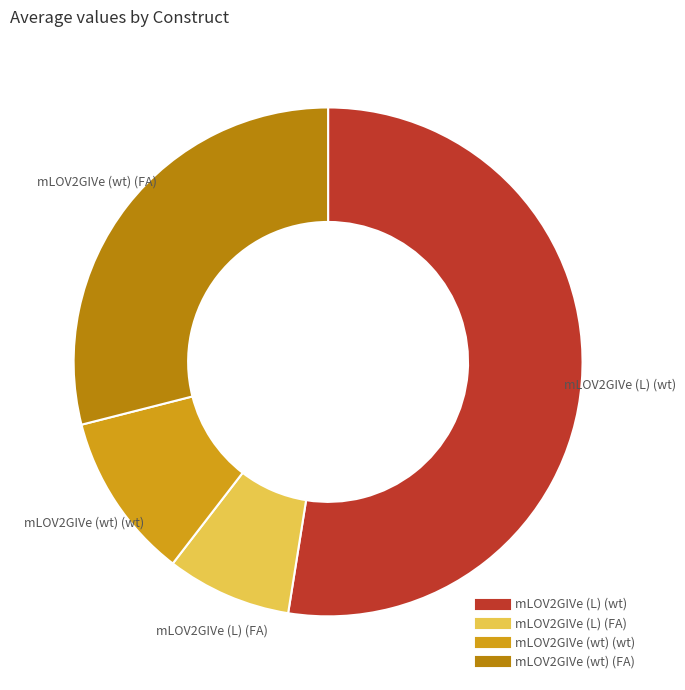

Which has a higher value, mLOV2GIVe (L) (wt) or mLOV2GIVe (L) (FA)?

mLOV2GIVe (L) (wt)